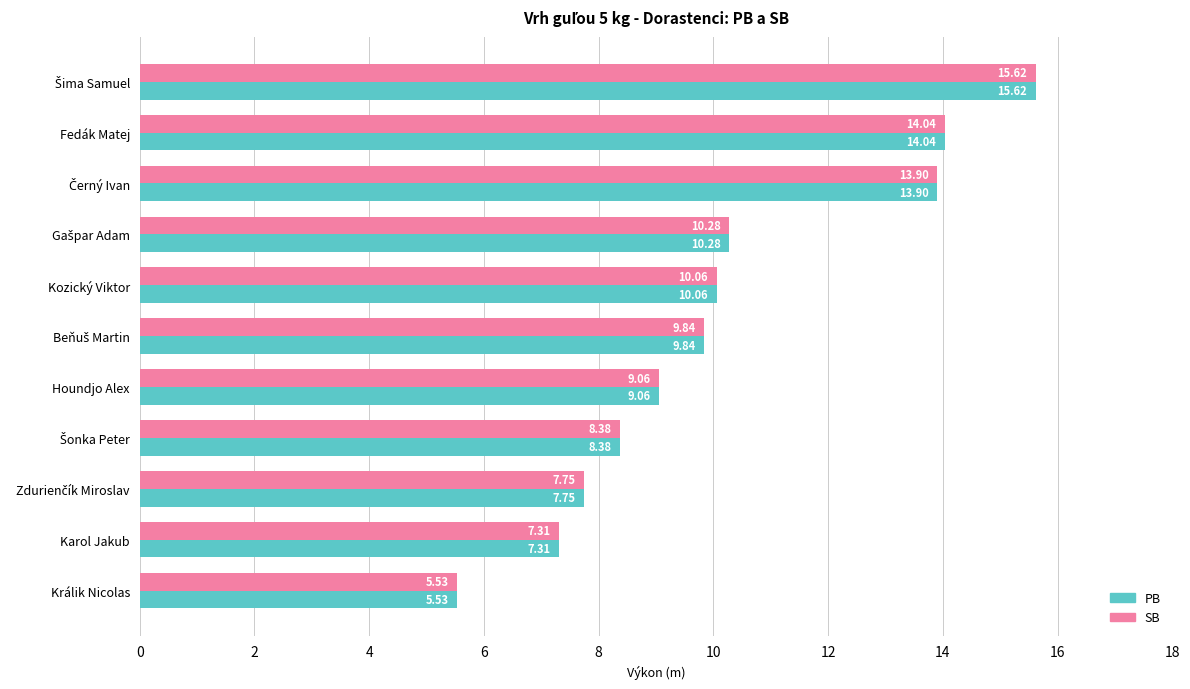

At which label is SB closest to 10?

Kozický Viktor